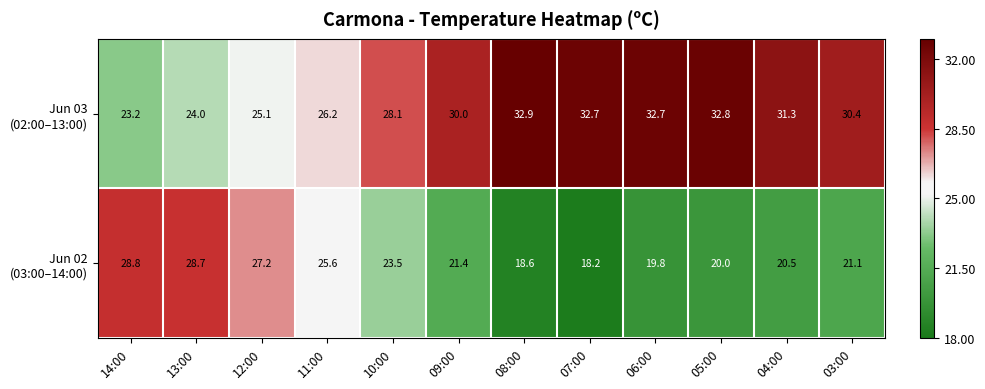

At which category is the sum across all series the highest?

05:00